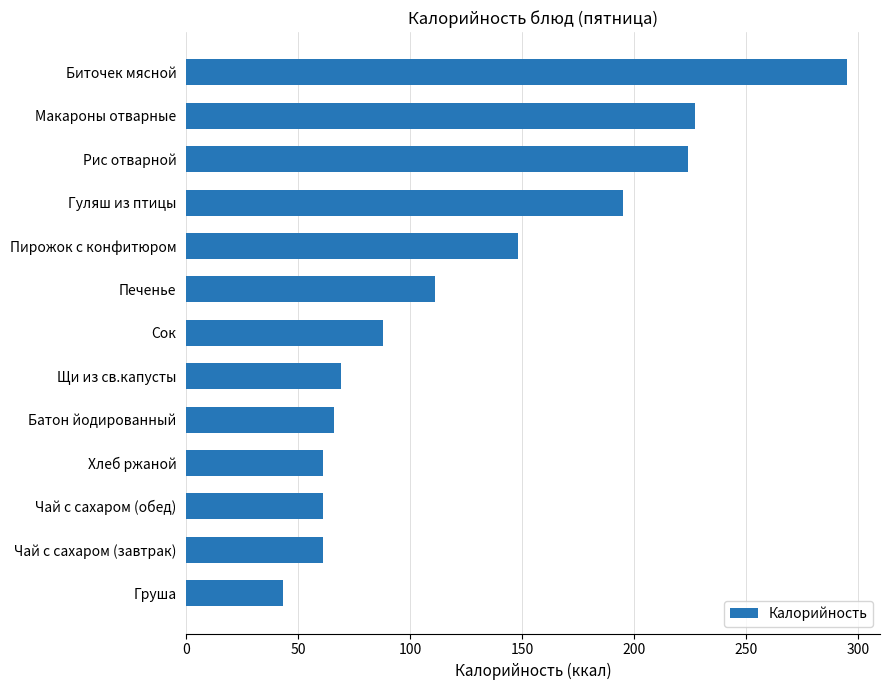

What is the change in value from Чай с сахаром (обед) to Рис отварной?

+163